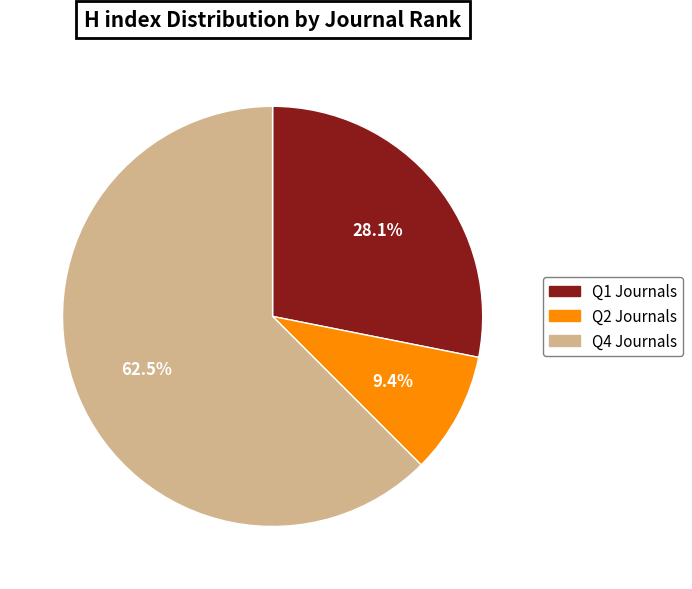

Count the number of slices in the pie.

3